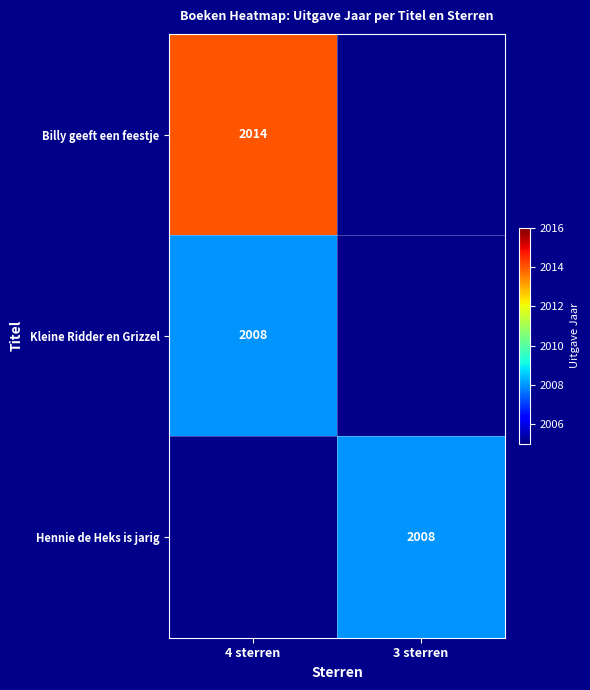

The Billy geeft een feestje series shows 2719 at 4 sterren. True or false?

False